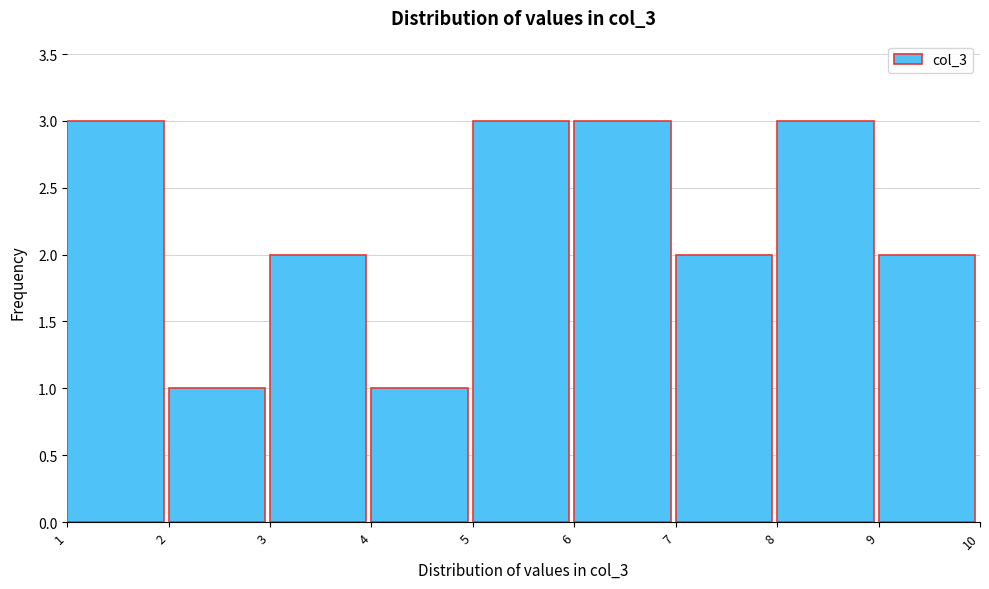

What is the height of the bar covering 7 to 8 on the x-axis? The values are not printed on the chart, so give them approximately, as read against the axis.

2